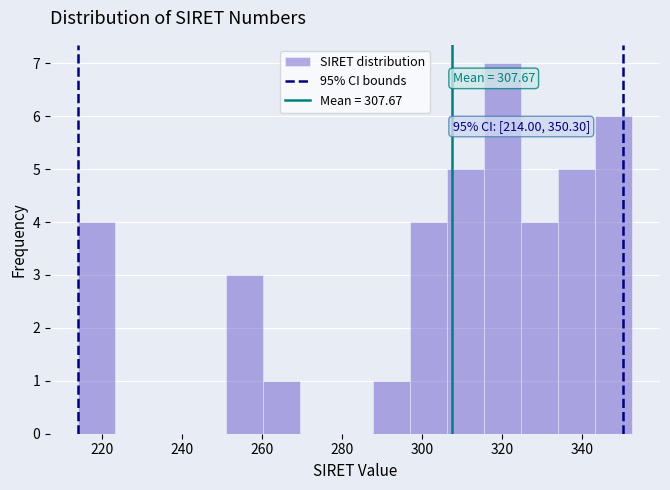

Over which range of the x-axis is the bar tallest?

316 to 324